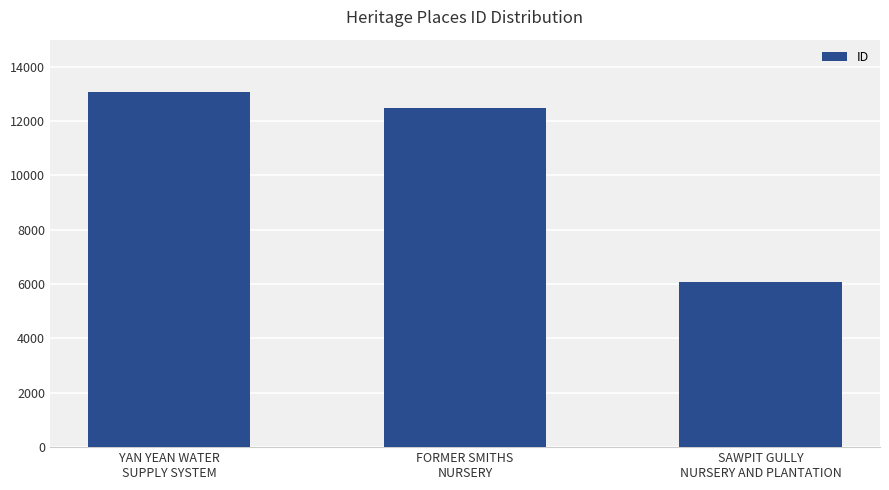

What position from the right is FORMER SMITHS
NURSERY?

2